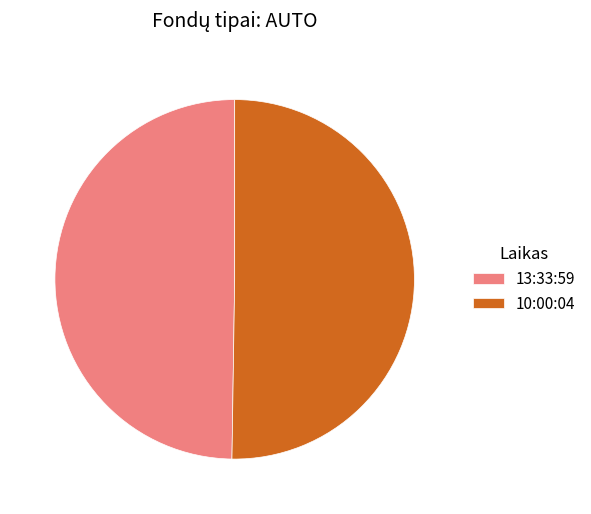

True or false: 13:33:59 accounts for 50% of the total.

True